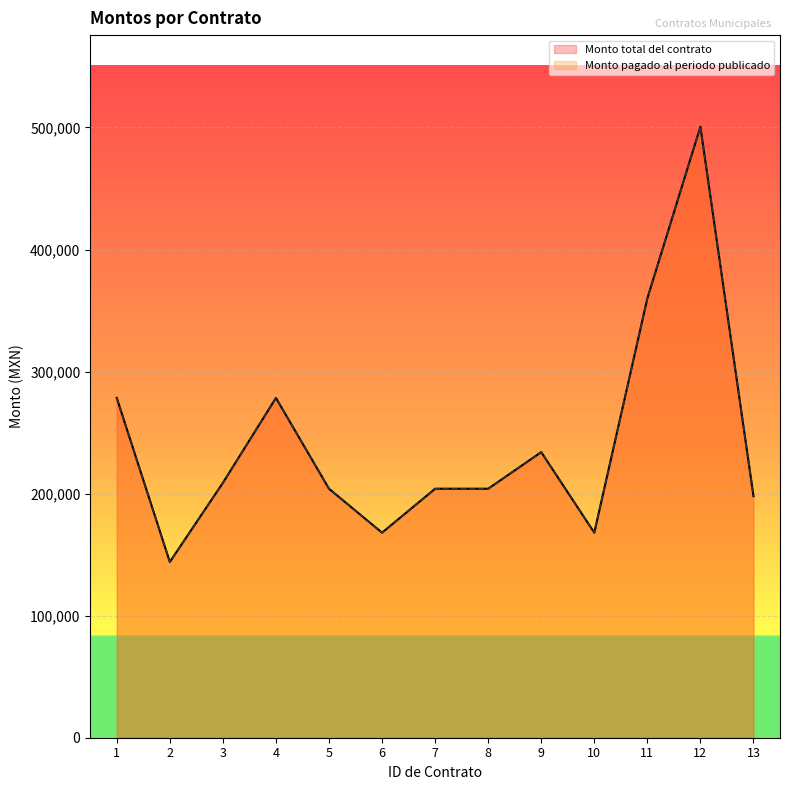

What are all the series names shown in the legend?

Monto total del contrato, Monto pagado al periodo publicado